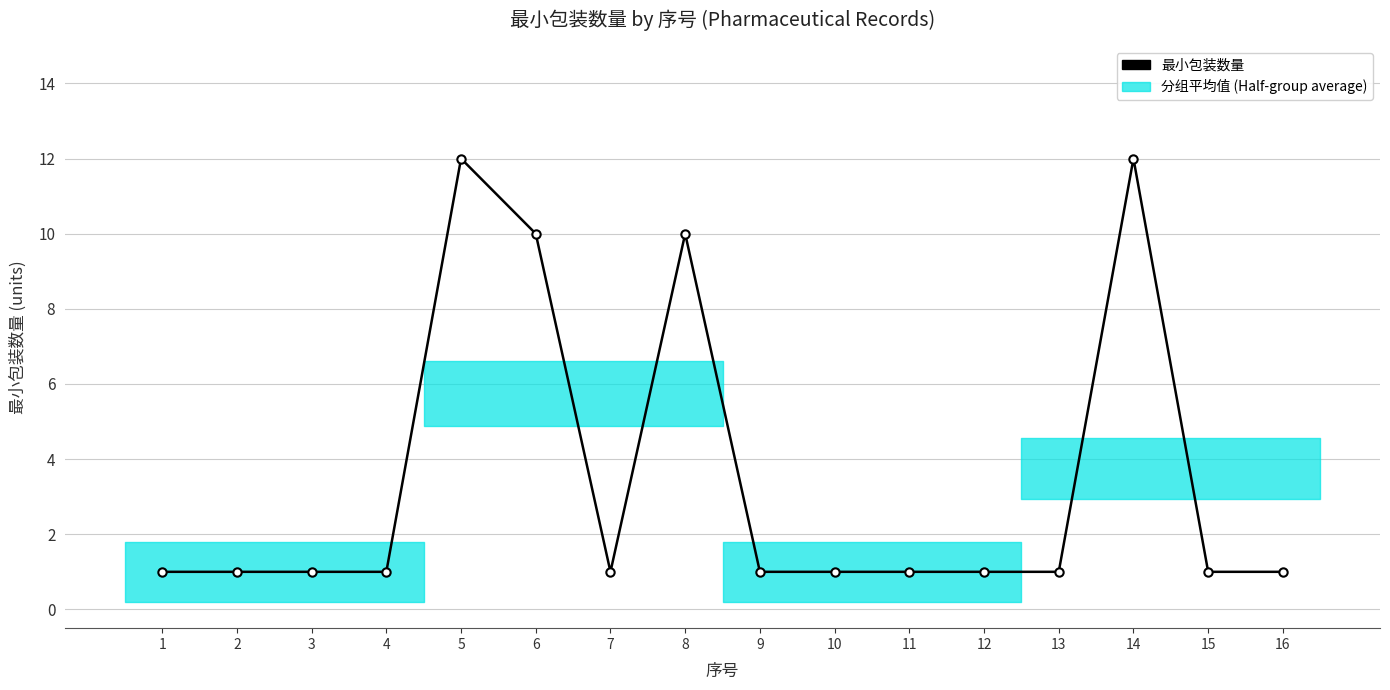

Read the value at 14, to the nearest 5.

10